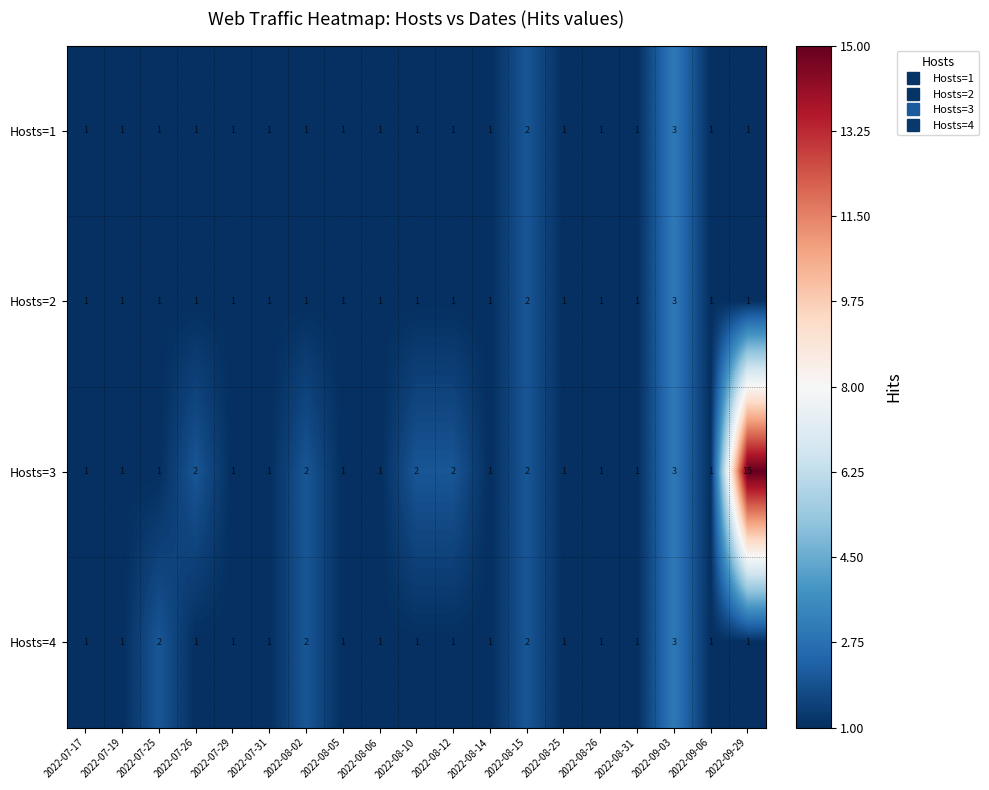

True or false: Hosts=2 has a value of 1 at 2022-08-31.

True